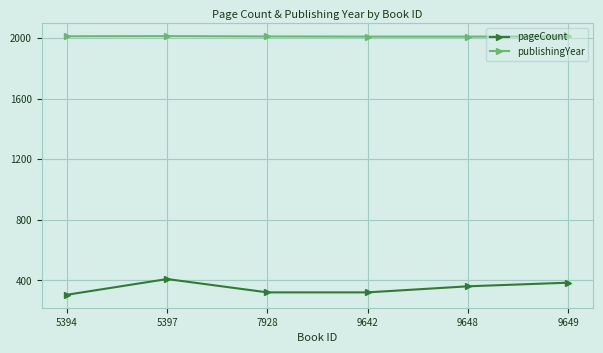

How many publishingYear values are between 2009 and 2011?

5